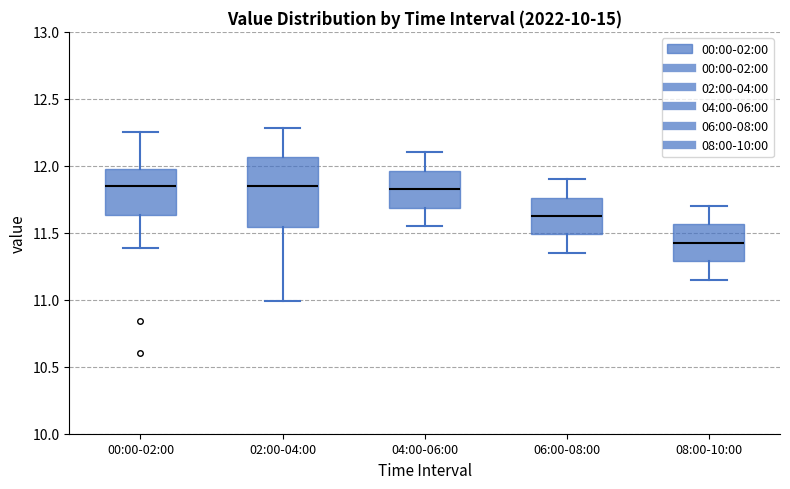

Reading left to right, transcribe this box plot: for each box, give where its median line is, the range the box spans, and where its two whiskers end, as read against the y-axis. The values are not printed on the chart, so give them approximately, as read against the axis.

00:00-02:00: median 11.85, box 11.65 to 11.95, whiskers 11.40 to 12.25
02:00-04:00: median 11.85, box 11.55 to 12.05, whiskers 11.00 to 12.30
04:00-06:00: median 11.85, box 11.70 to 11.95, whiskers 11.55 to 12.10
06:00-08:00: median 11.65, box 11.50 to 11.75, whiskers 11.35 to 11.90
08:00-10:00: median 11.45, box 11.30 to 11.55, whiskers 11.15 to 11.70